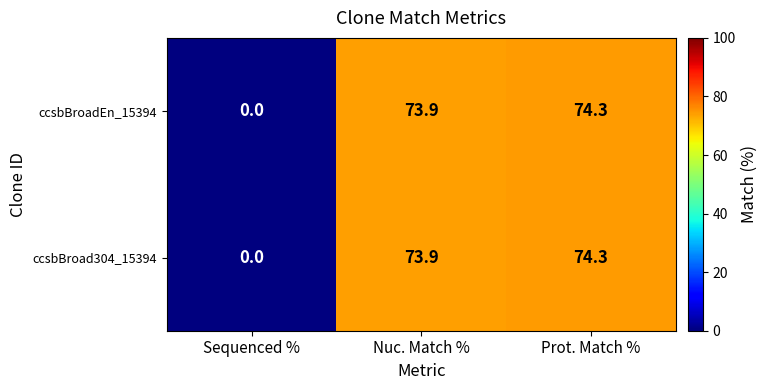

Reading right to left, transcribe all the data shown in this chart.

ccsbBroadEn_15394: 74.3	73.9	0.0
ccsbBroad304_15394: 74.3	73.9	0.0